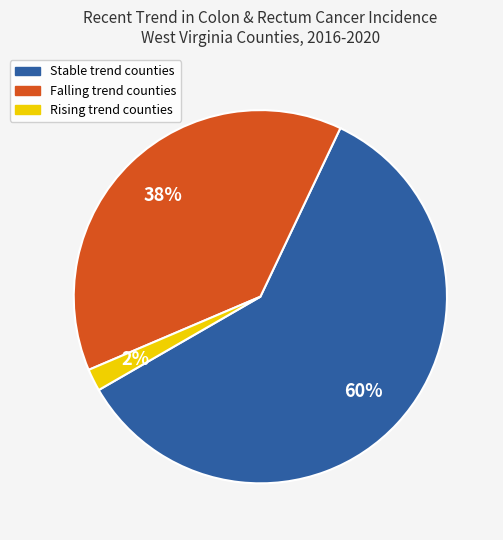

To the nearest percent, what is the difference between the largest and smallest slice percentages?

58%